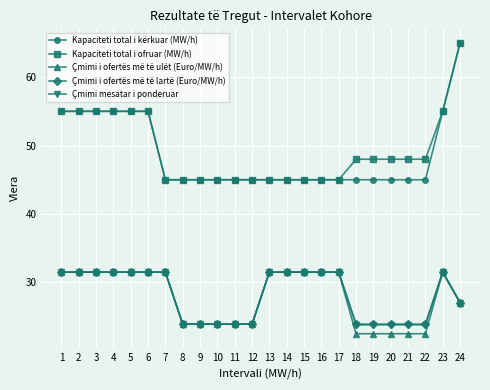

Which category has the highest value in the Kapaciteti total i ofruar (MW/h) series?

24